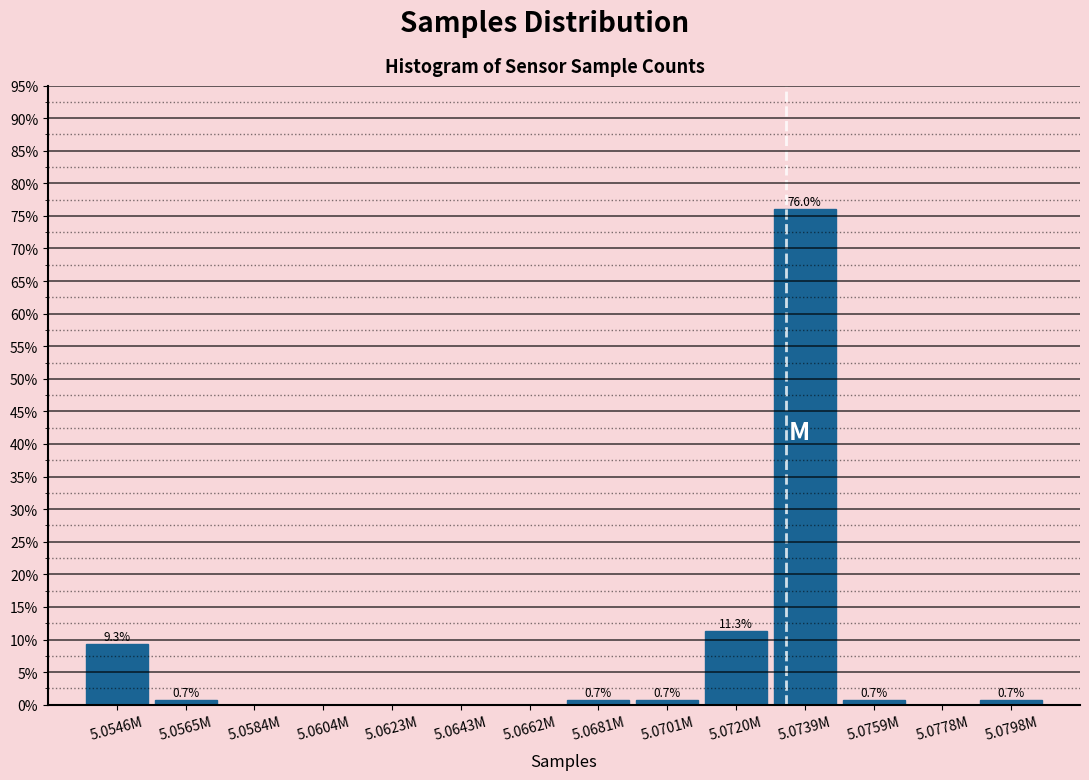

Reading left to right, transcribe all the data shown in this chart.

5.0546M=9.3	5.0565M=0.7	5.0584M=0.0	5.0604M=0.0	5.0623M=0.0	5.0643M=0.0	5.0662M=0.0	5.0681M=0.7	5.0701M=0.7	5.0720M=11.3	5.0739M=76.0	5.0759M=0.7	5.0778M=0.0	5.0798M=0.7